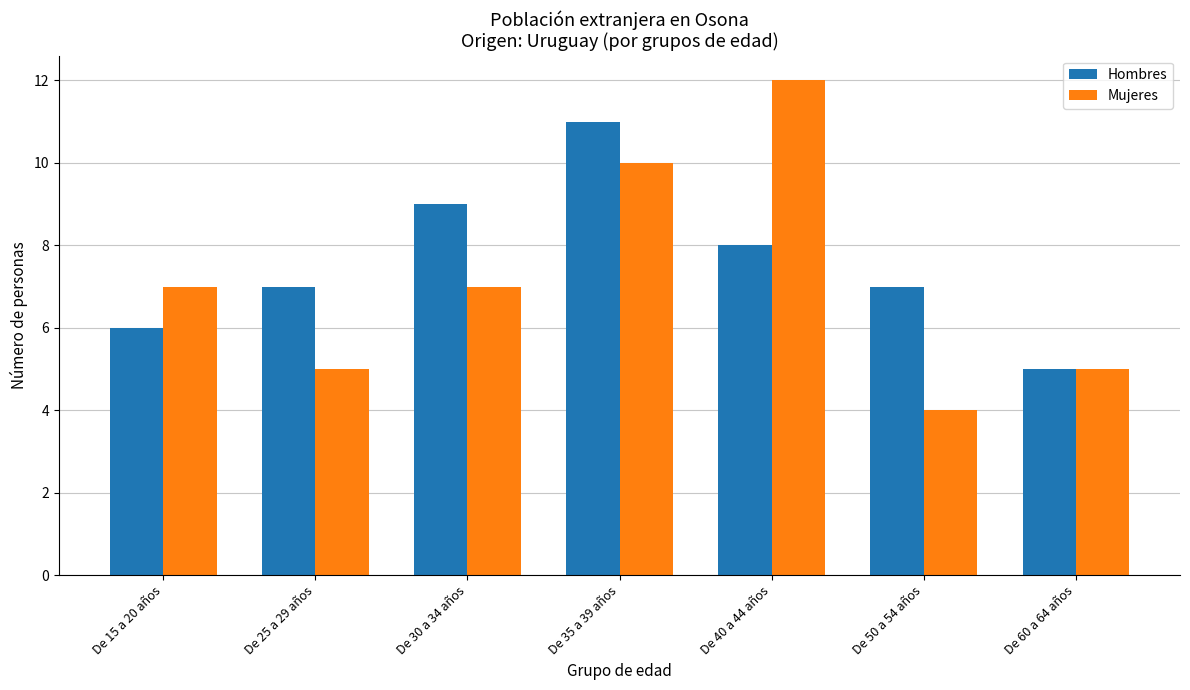

At how many categories does at least one series exceed 8?

3